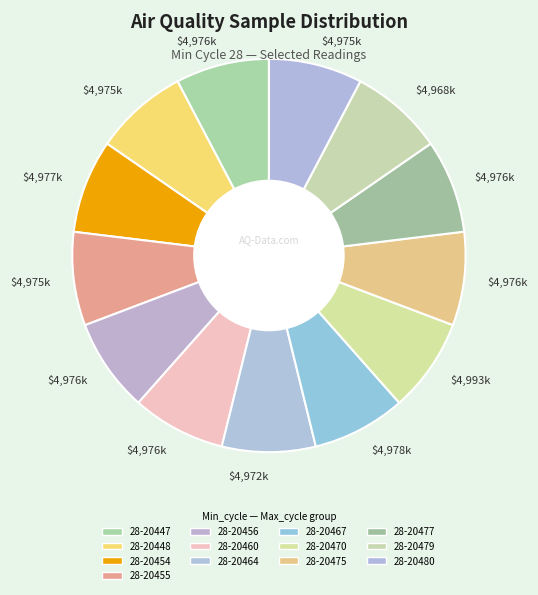

How many segments does this pie chart have?

13